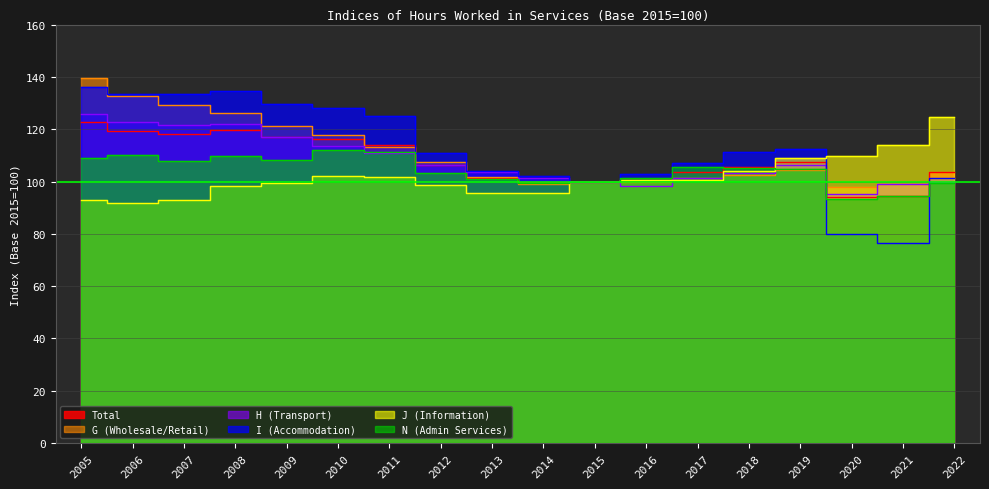

What is the total value across all series at 2010?

689.6